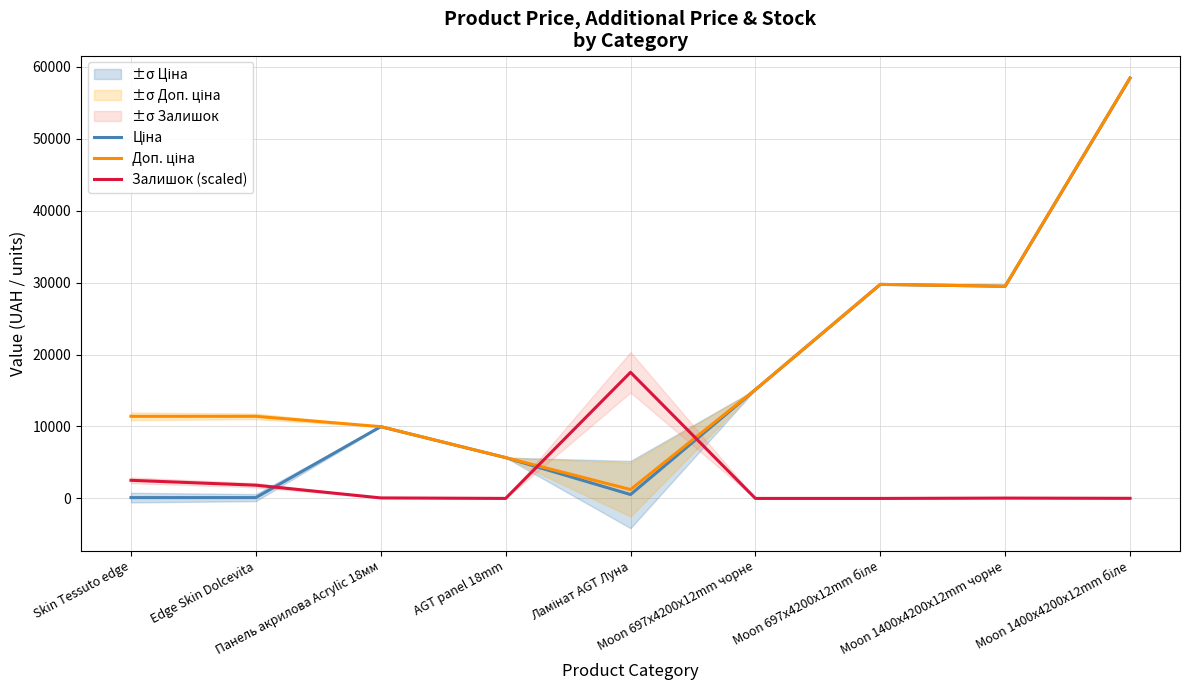

At how many categories does at least one series exceed 19101?

3